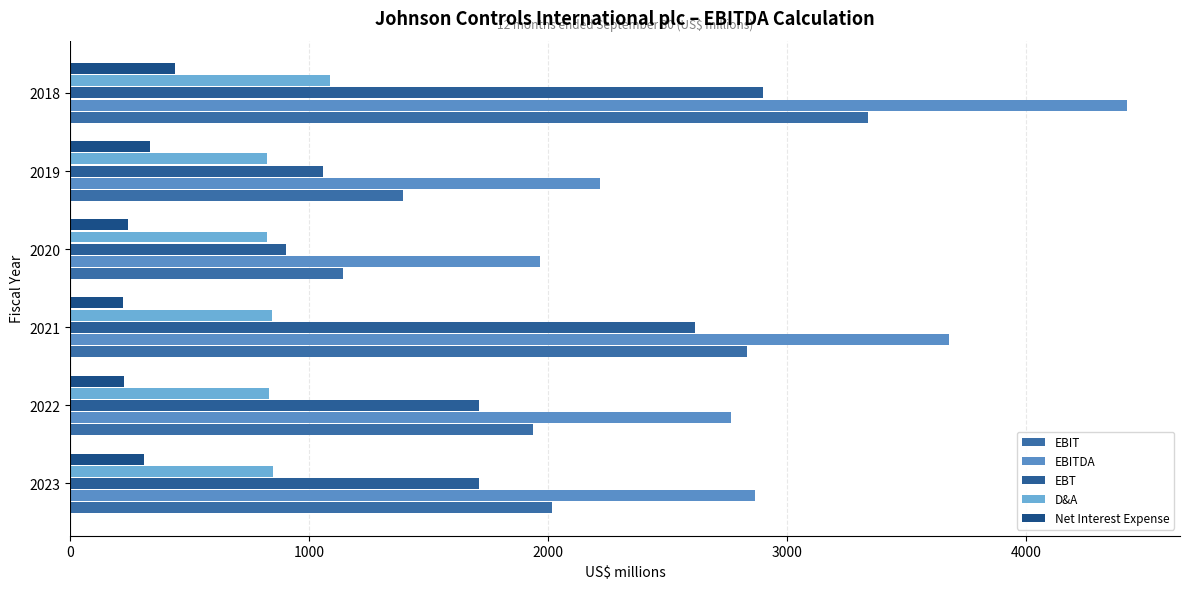

Reading right to left, transcribe all the data shown in this chart.

EBIT: 3338	1391	1143	2833	1935	2017
EBITDA: 4423	2216	1965	3678	2765	2865
EBT: 2901	1056	903	2614	1710	1710
D&A: 1085	825	822	845	830	848
Net Interest Expense: 437	335	240	219	225	307